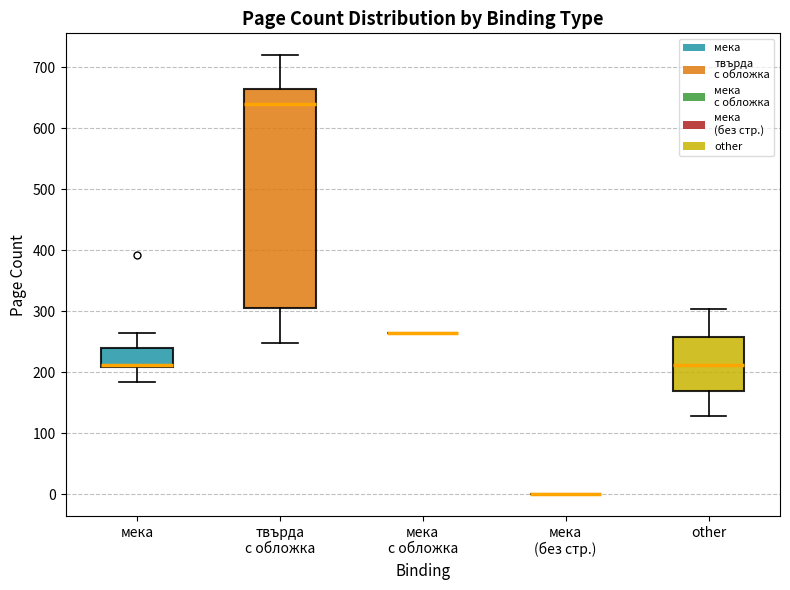

Reading left to right, transcribe this box plot: for each box, give where its median line is, the range the box spans, and where its two whiskers end, as read against the y-axis. The values are not printed on the chart, so give them approximately, as read against the axis.

мека: median 210 (just above the box's lower edge), box 210 to 240, whiskers 180 to 260
твърда с обложка: median 640, box 310 to 660, whiskers 250 to 720
мека с обложка: box collapsed to a line at 260, whiskers 260 to 260
мека (без стр.): box collapsed to a line at 0, whiskers 0 to 0
other: median 210, box 170 to 260, whiskers 130 to 300